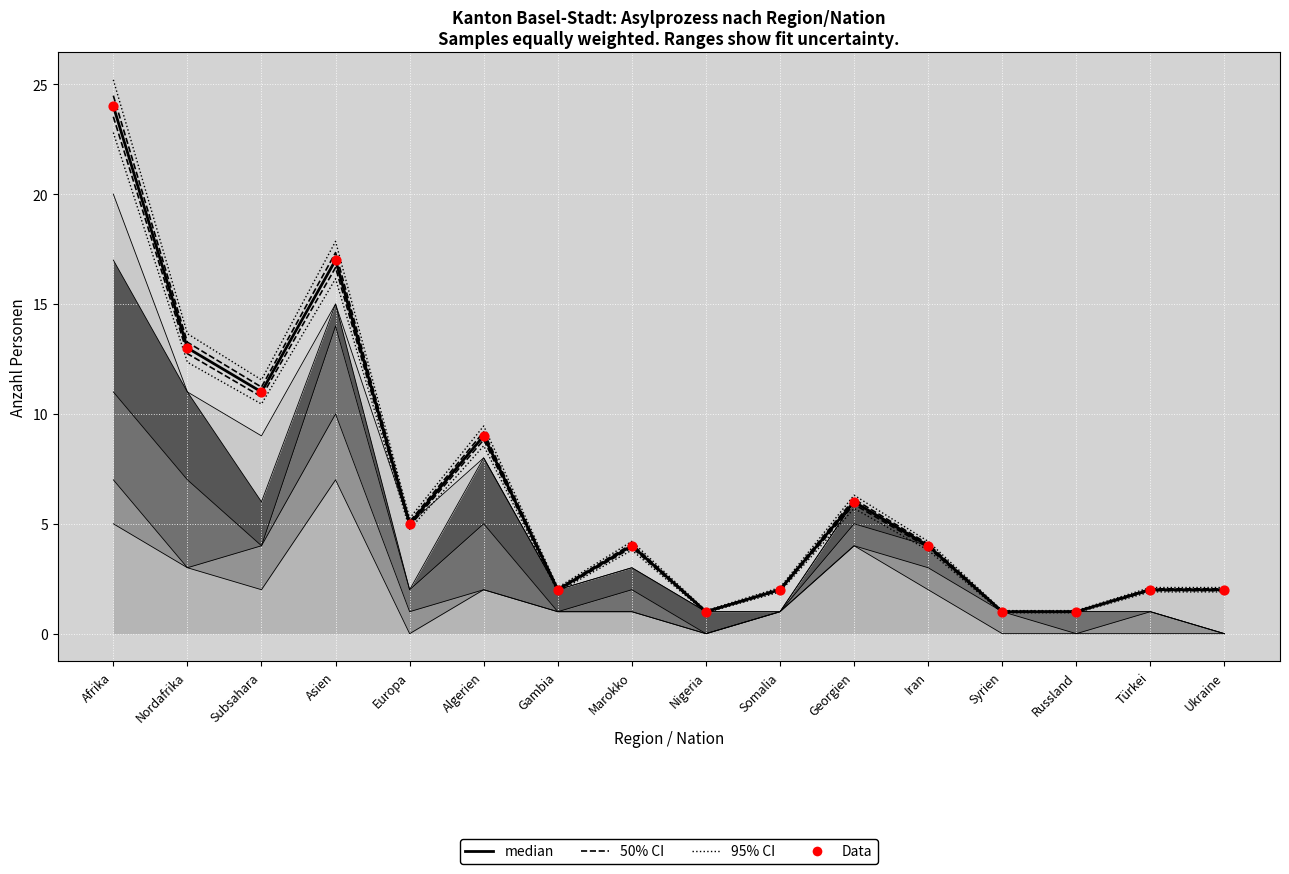

Is the value of 50% CI at Algerien greater than the value of median at Nordafrika?

No